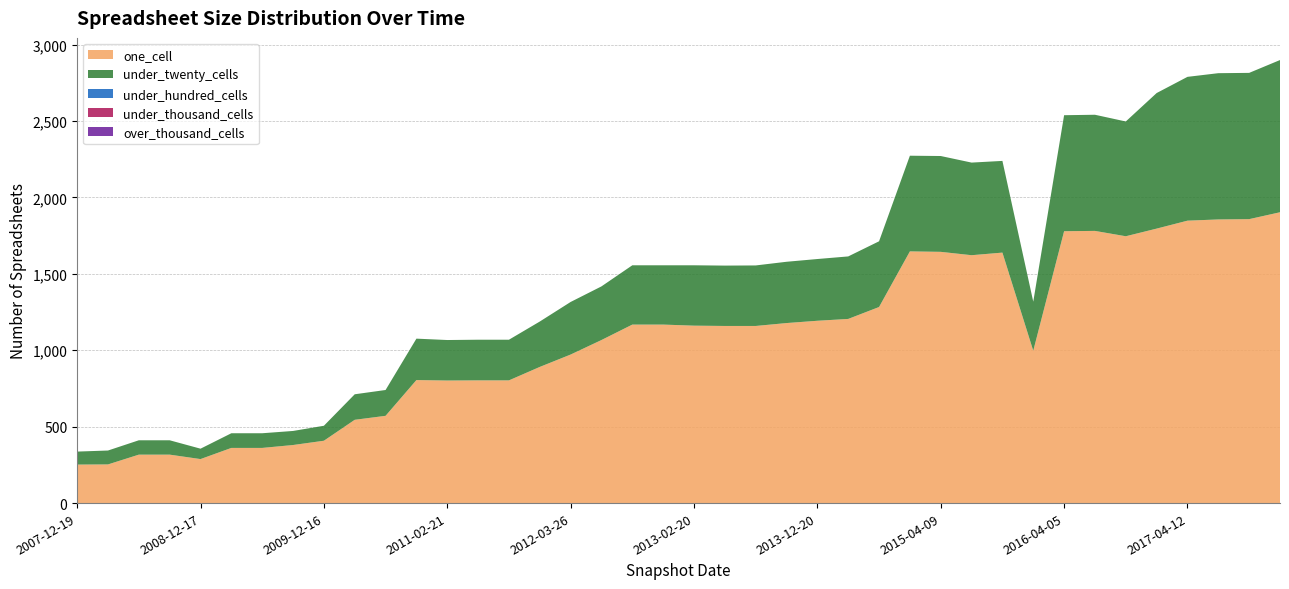

Reading left to right, extract all data points from this chart.

one_cell: 252	253	317	317	288	361	361	380	408	545	571	805	802	803	803	891	972	1067	1168	1168	1161	1159	1159	1178	1193	1205	1283	1647	1644	1622	1639	997	1779	1781	1746	1796	1848	1856	1858	1903
under_twenty_cells: 85	91	94	94	68	96	96	92	98	167	169	271	265	266	266	297	344	351	388	388	395	395	396	401	404	409	430	626	627	606	600	321	759	760	751	887	941	957	957	996
under_hundred_cells: 0	0	0	0	0	0	0	0	0	0	0	0	0	0	0	0	0	0	0	0	0	0	0	0	0	0	0	0	0	0	0	0	0	0	0	0	0	0	0	0
under_thousand_cells: 0	0	0	0	0	0	0	0	0	0	0	0	0	0	0	0	0	0	0	0	0	0	0	0	0	0	0	0	0	0	0	0	0	0	0	0	0	0	0	0
over_thousand_cells: 0	0	0	0	0	0	0	0	0	0	0	0	0	0	0	0	0	0	0	0	0	0	0	0	0	0	0	0	0	0	0	0	0	0	0	0	0	0	0	0